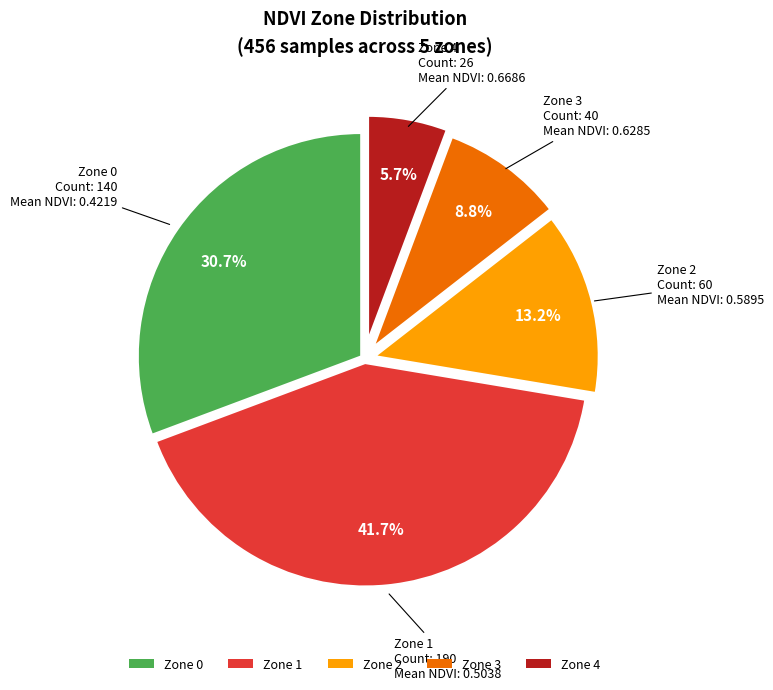

To the nearest percent, what percentage of the pie is Zone 0?

31%